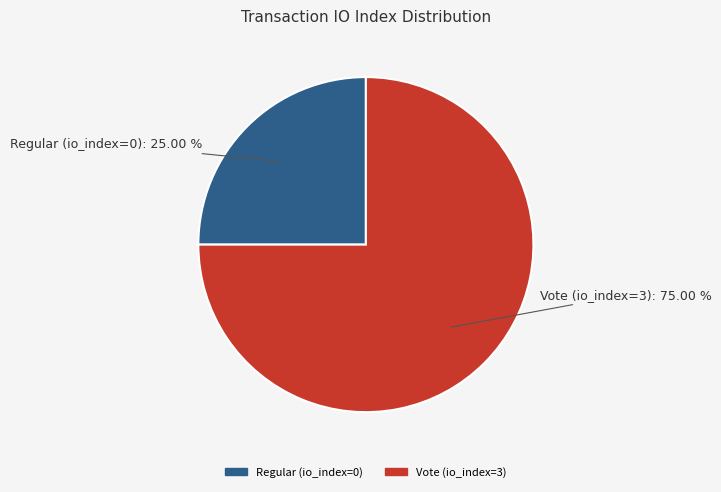

True or false: Regular (io_index=0) accounts for 9% of the total.

False